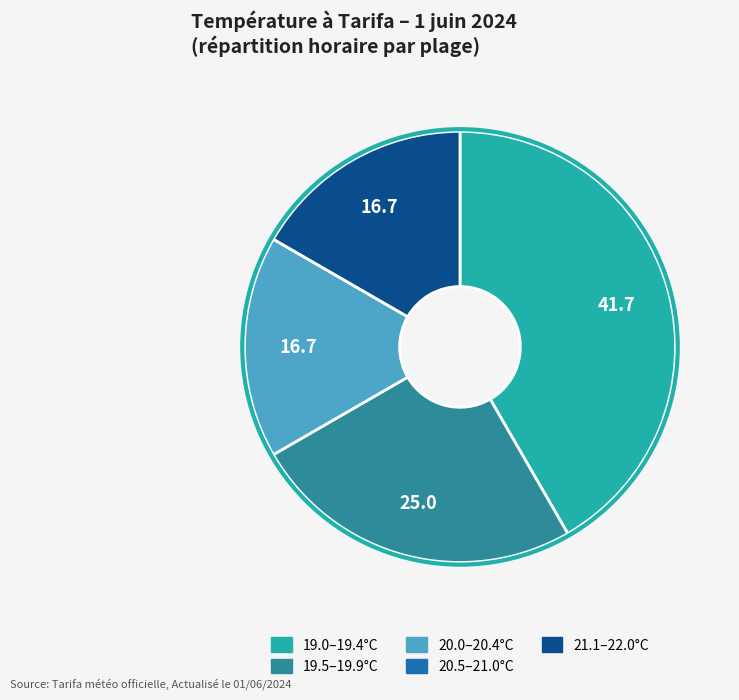

Is there any slice that represents more than half of the pie?

No